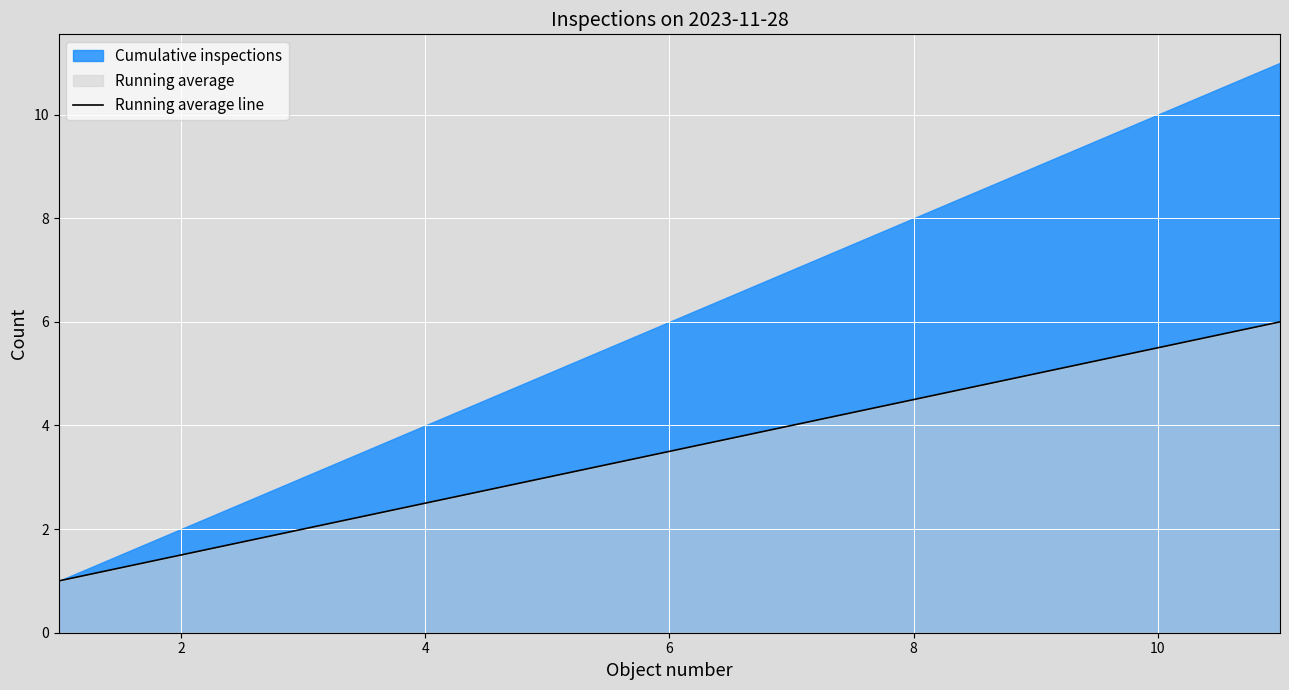

What is the average value?

3.5